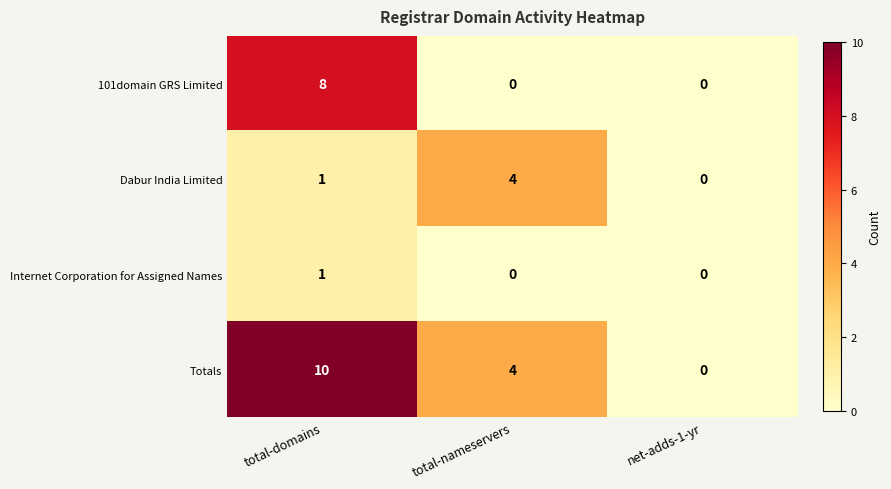

What is the difference between the highest and lowest values at total-domains?

9